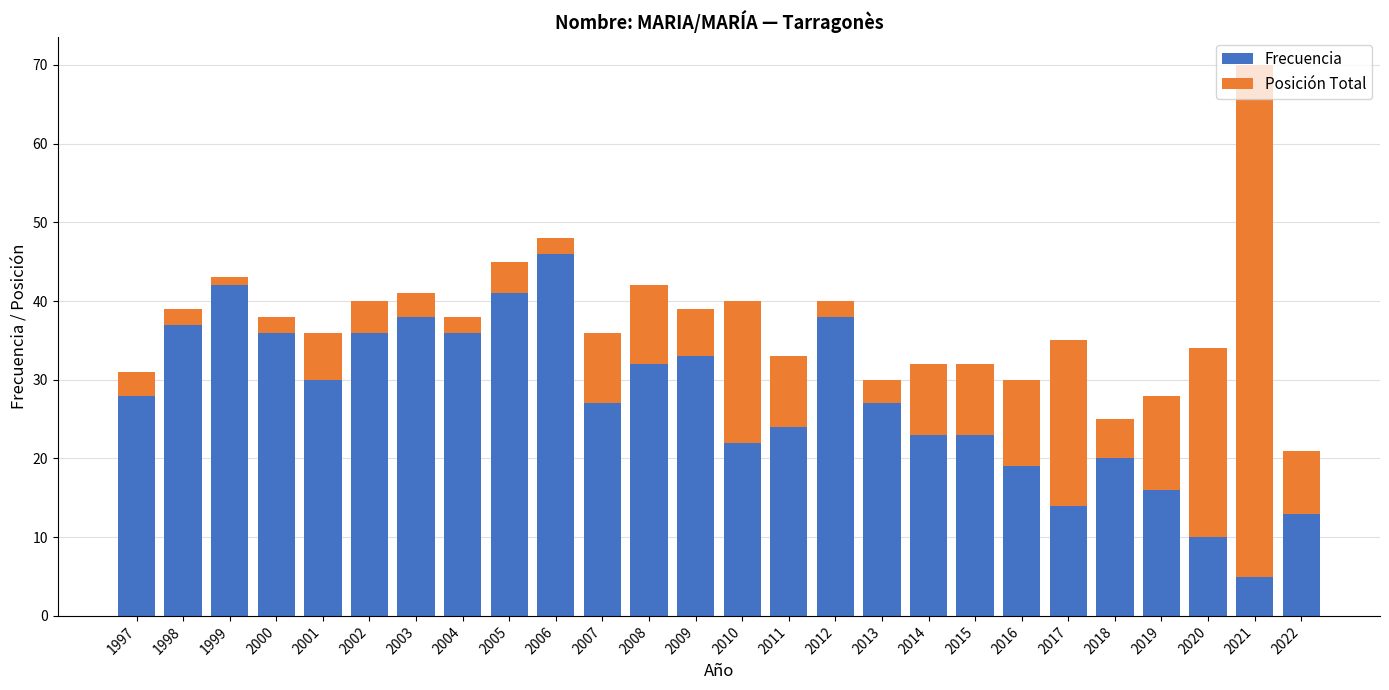

Which category has the lowest value in the Frecuencia series?

2021